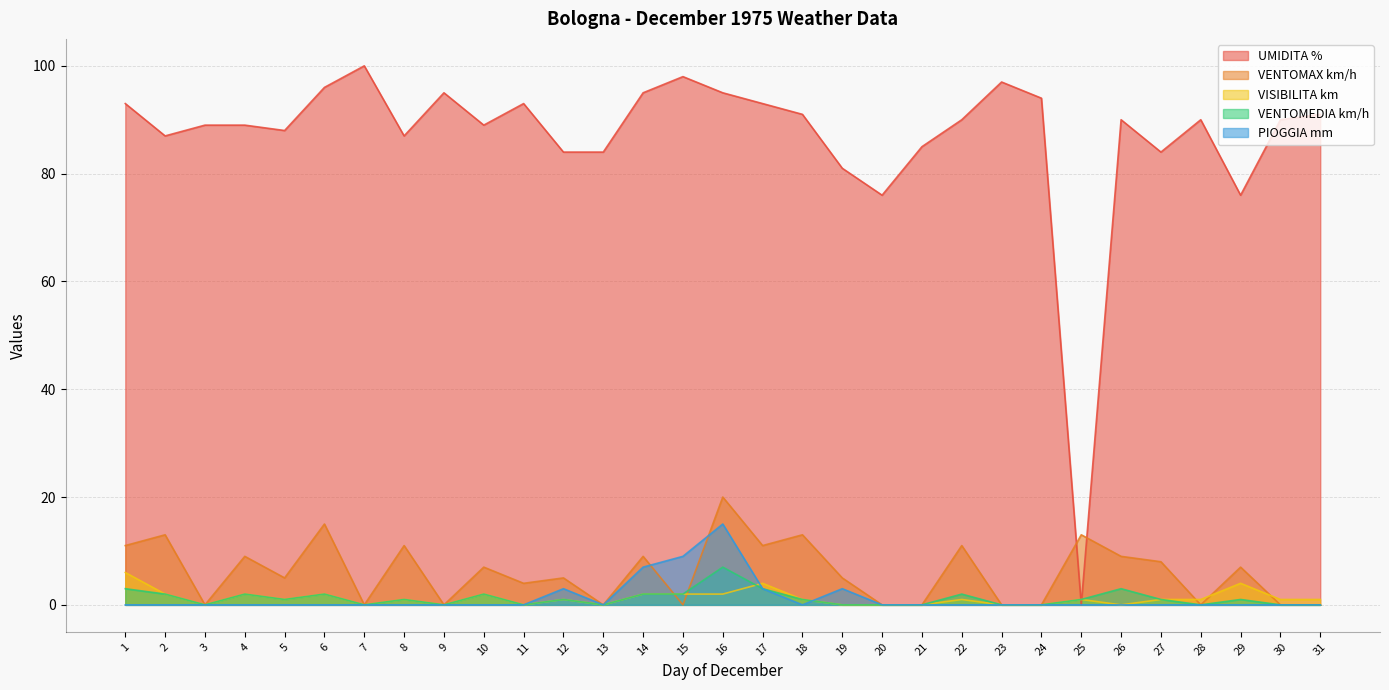

At which label is PIOGGIA mm closest to 7?

14